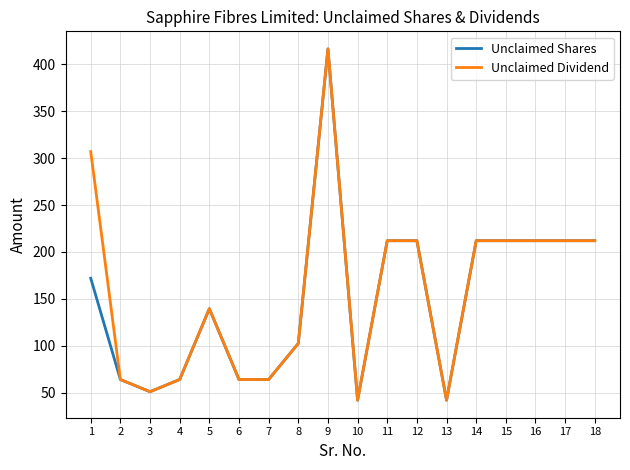

What is the maximum value for Unclaimed Shares?

416.5